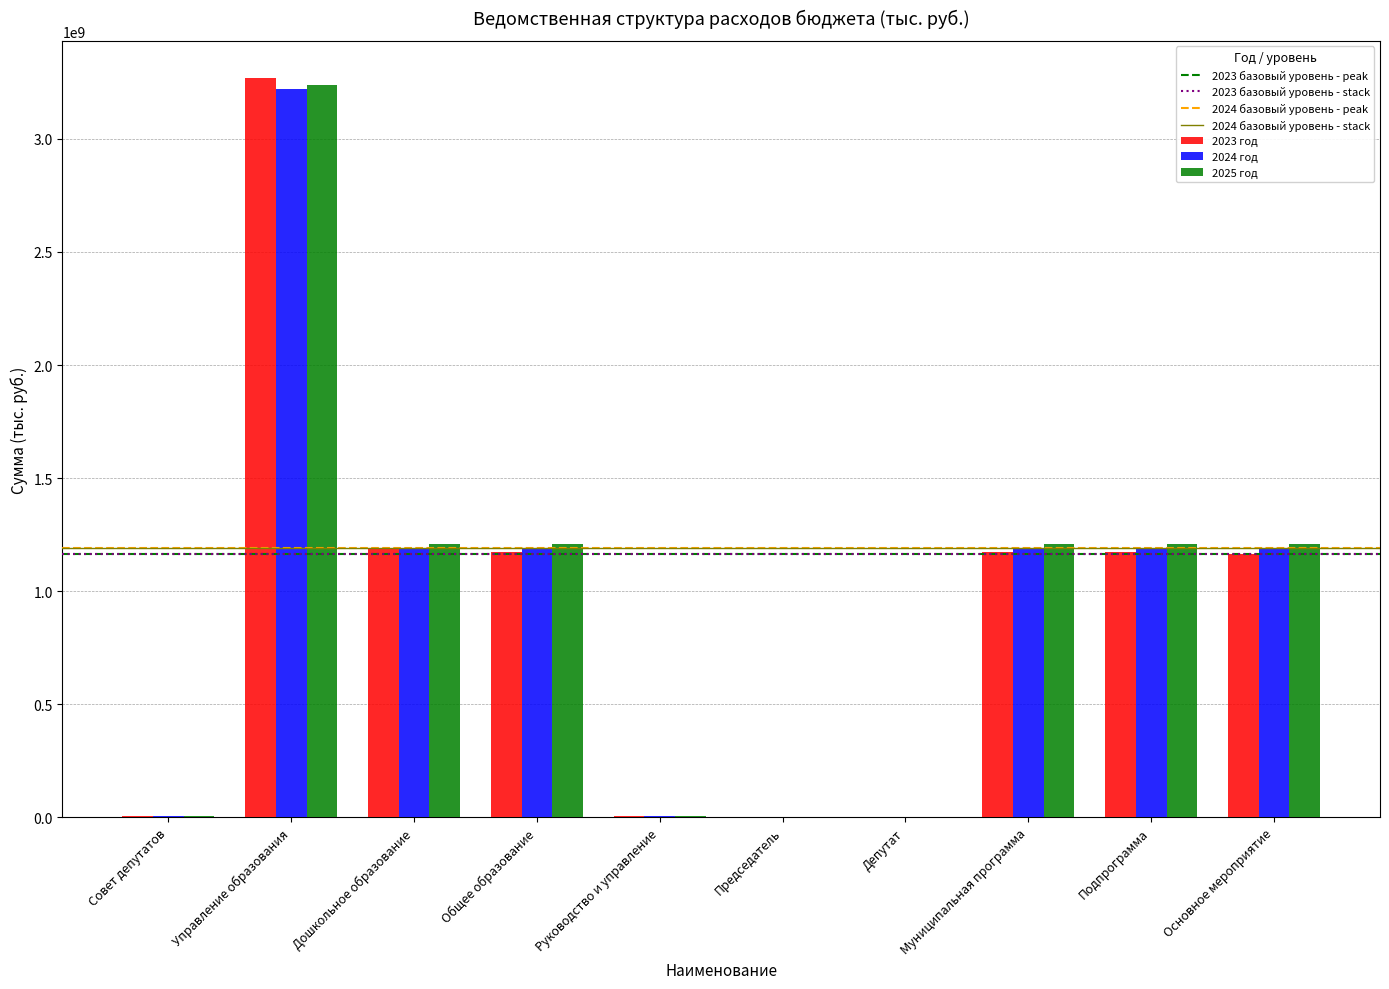

Are the bars horizontal?

No